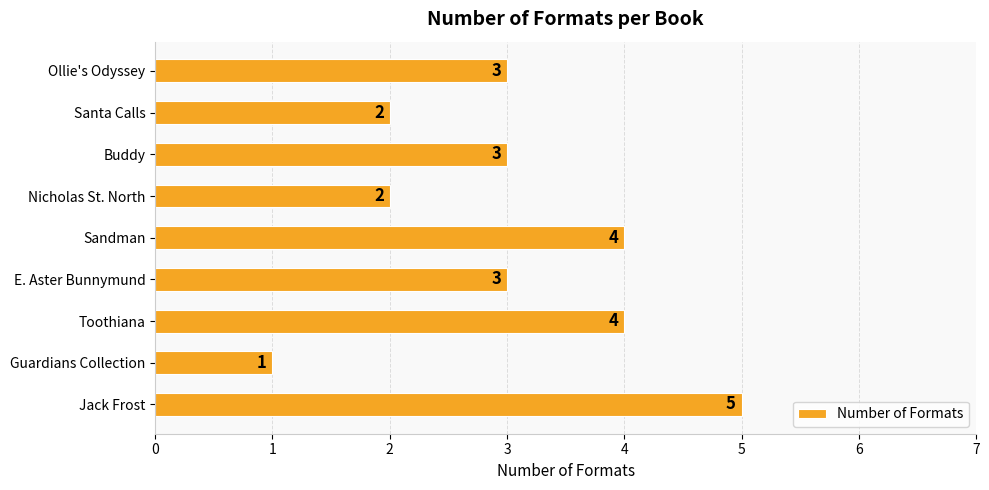

The chart shows a value of 3 at Ollie's Odyssey. True or false?

True